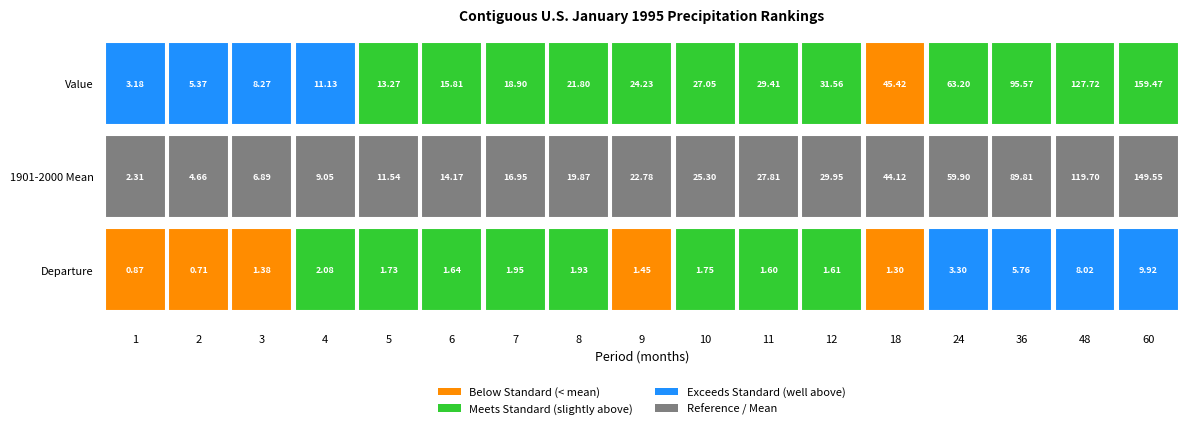

What is the sum of the Value values at 7 and 36?

114.5